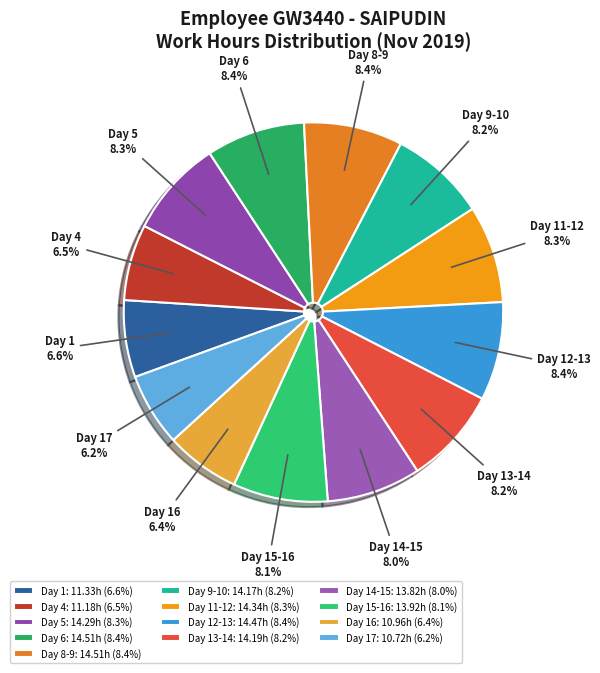

Does Day 6 account for over 50% of the chart?

No